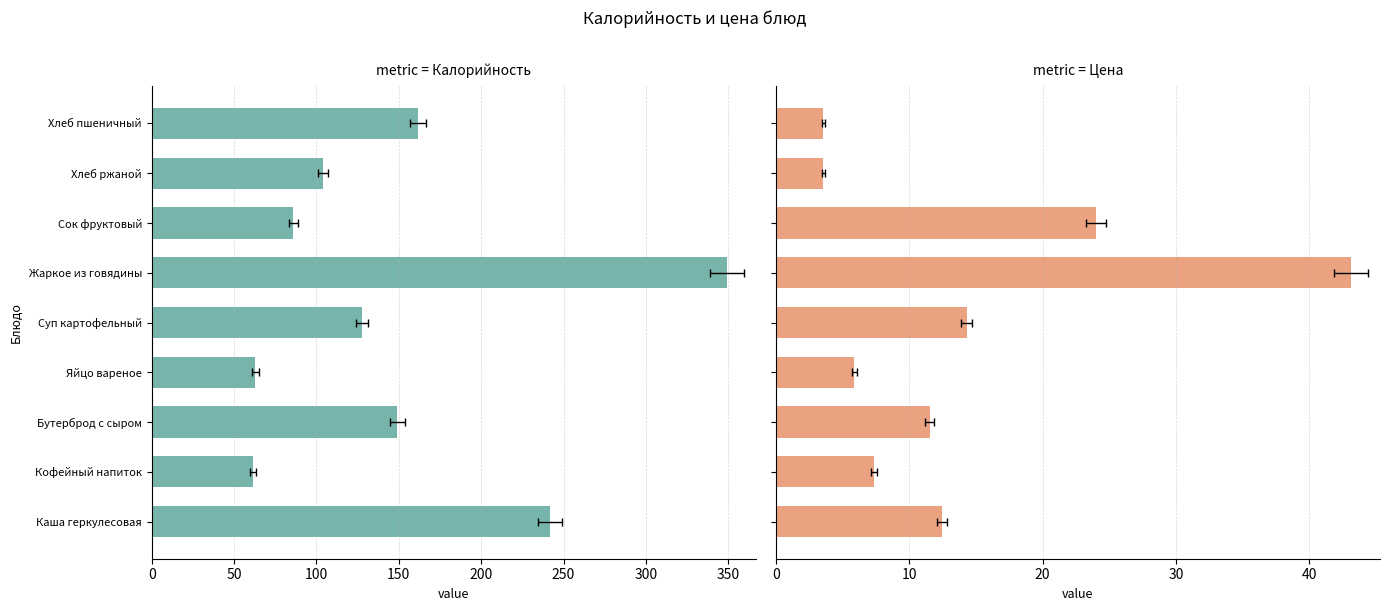

Is the value of Цена at Сок фруктовый greater than the value of Калорийность at Суп картофельный?

No